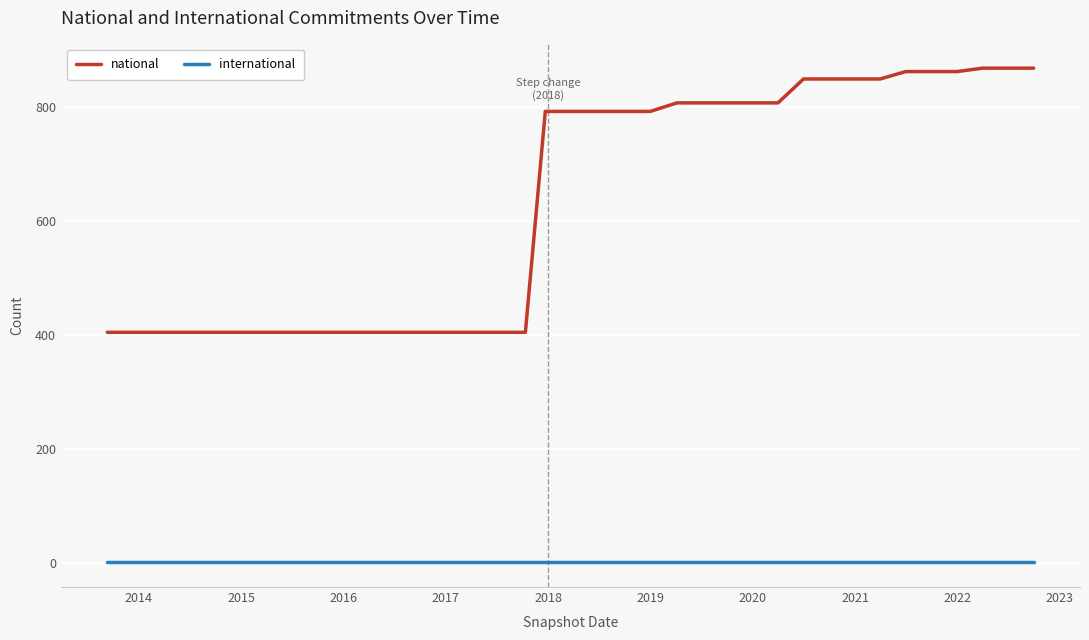

Does the chart have visible grid lines?

Yes